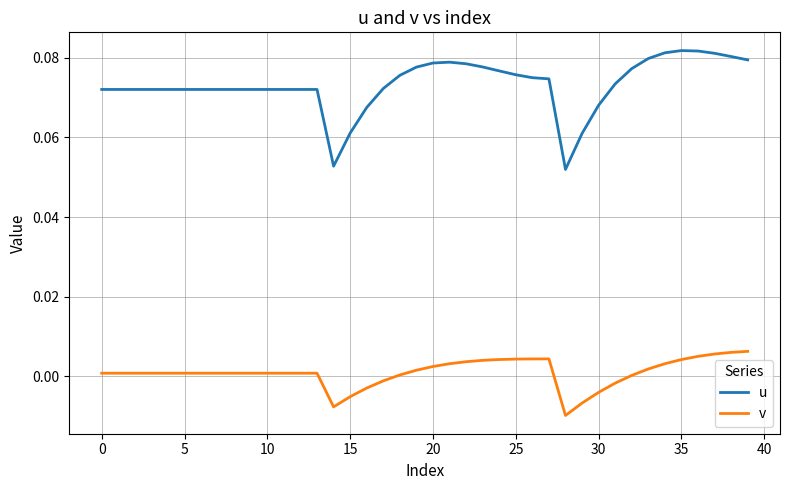

What are all the series names shown in the legend?

u, v